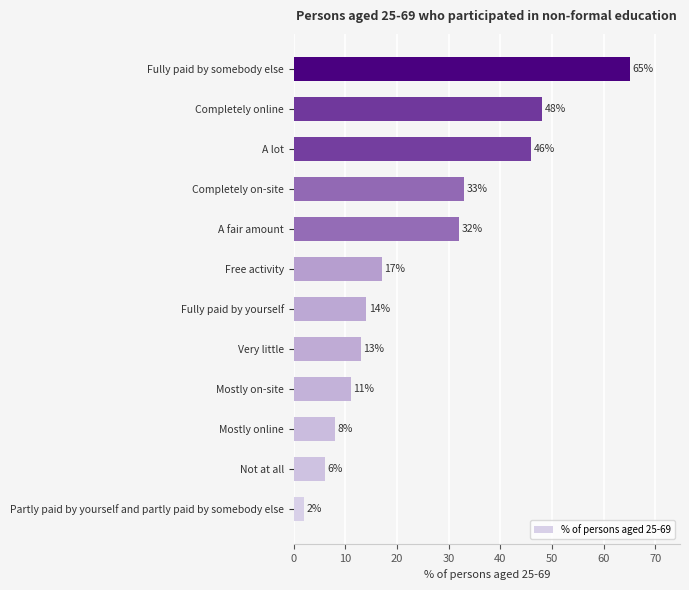

Between Fully paid by yourself and Partly paid by yourself and partly paid by somebody else, which is larger?

Fully paid by yourself